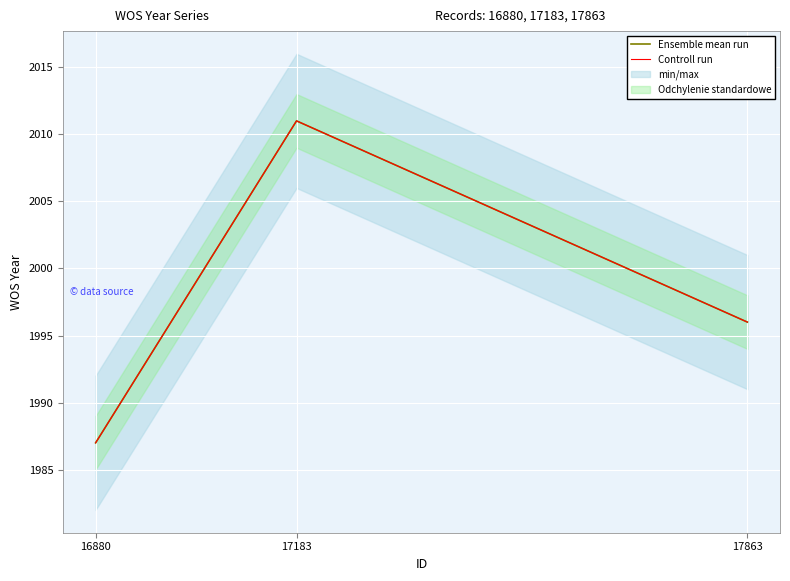

Which series has the largest range (max minus min)?

Ensemble mean run